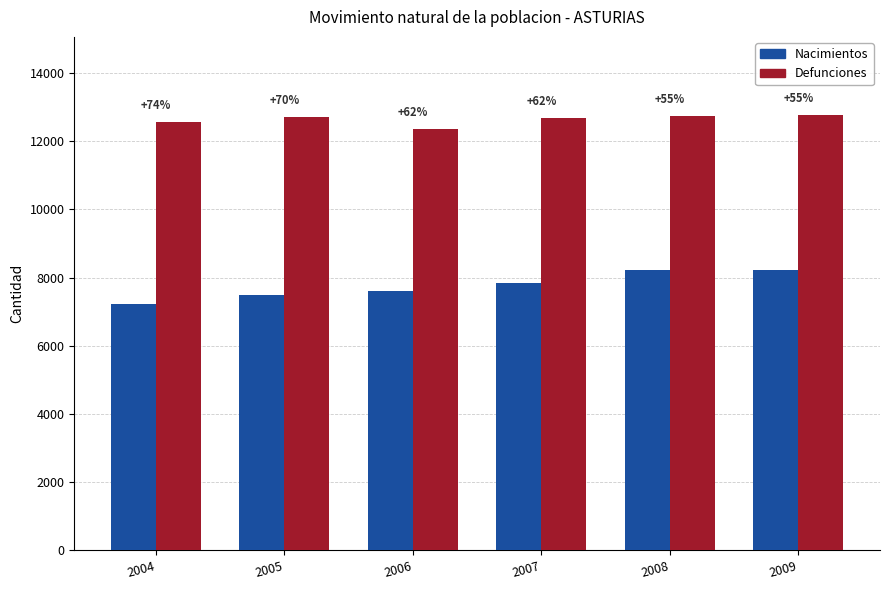

What is the highest value of the Defunciones series?

12759